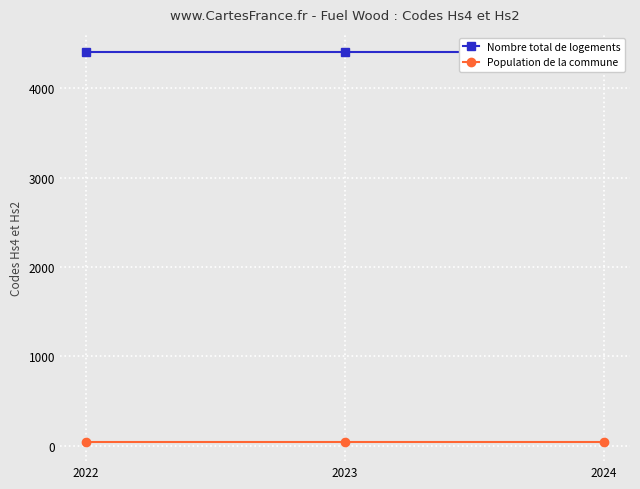

What is the smallest value displayed?

44